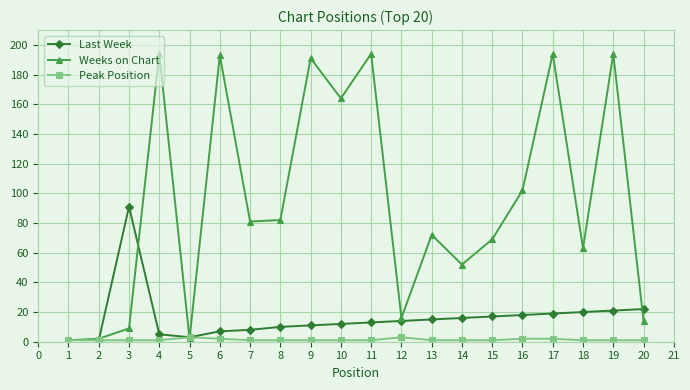

In Last Week, how many points are higher than both neighbors (excluding endpoints)?

1